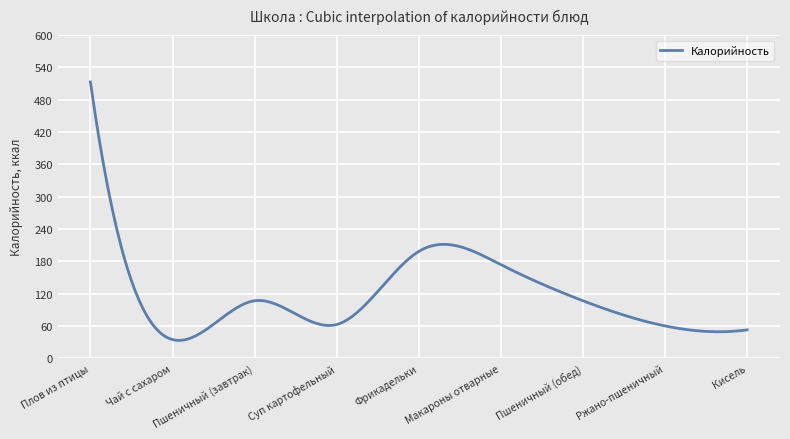

What is the sum of all values?

35278.0